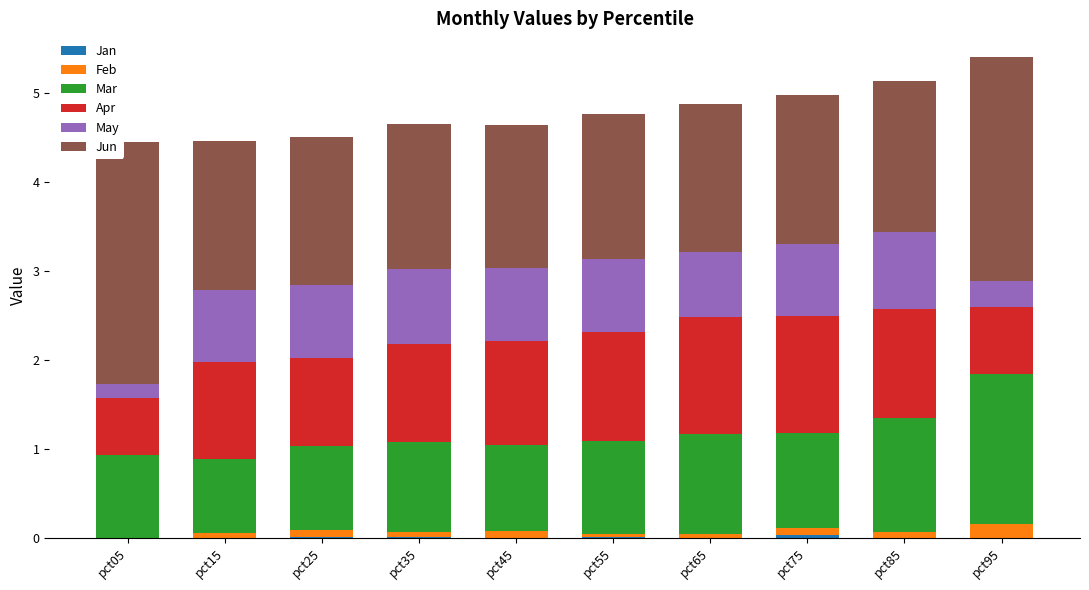

True or false: Mar has a value of 1.0 at pct95.

False